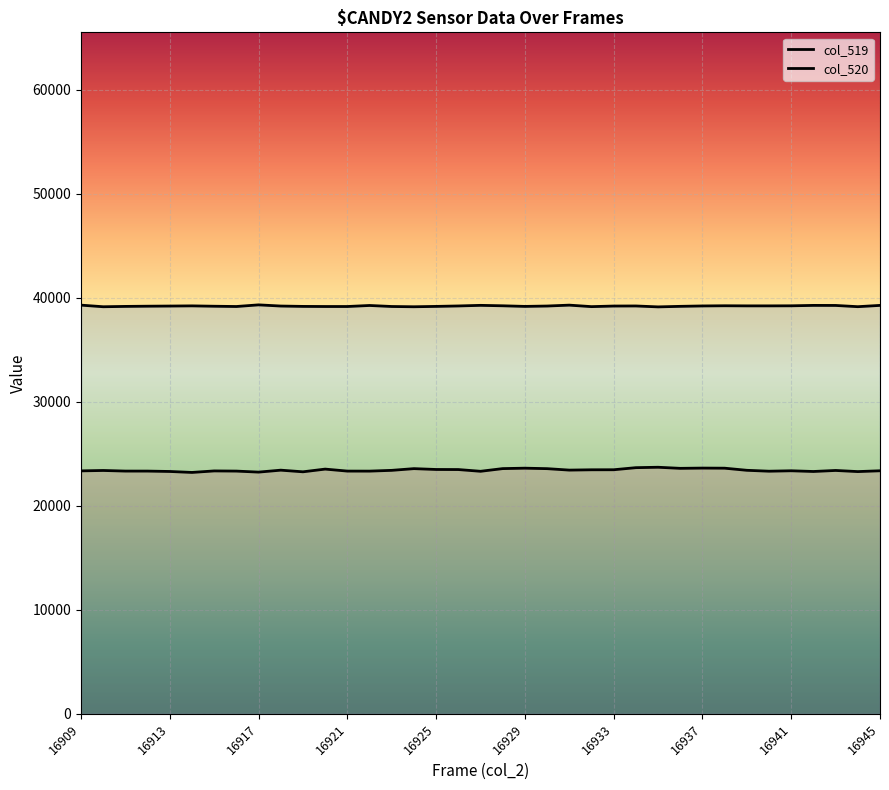

True or false: col_520 has a value of 39224 at 17.

True